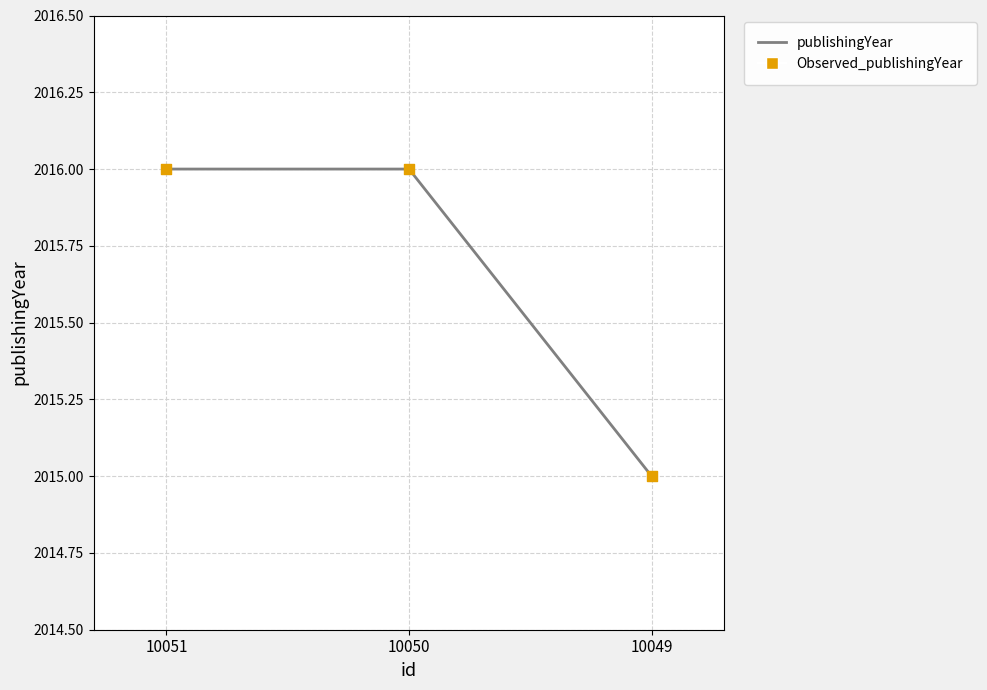

What is the ratio of the value at 10051 to the value at 10049?

1.0